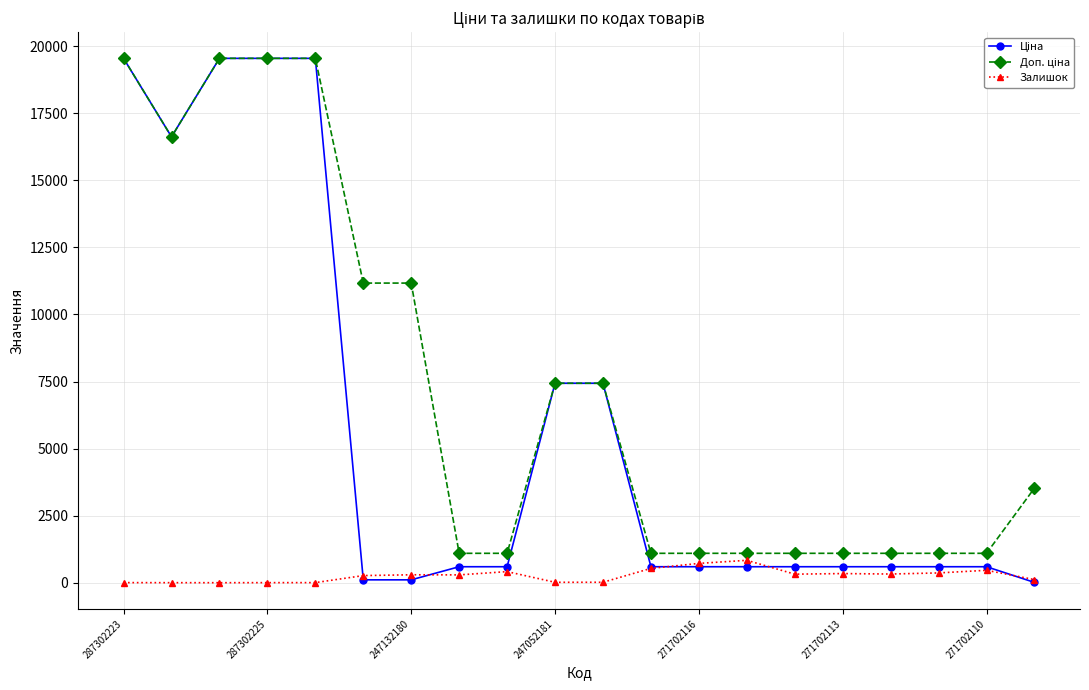

What is the difference between the second highest and second lowest values in the Залишок series?

718.0